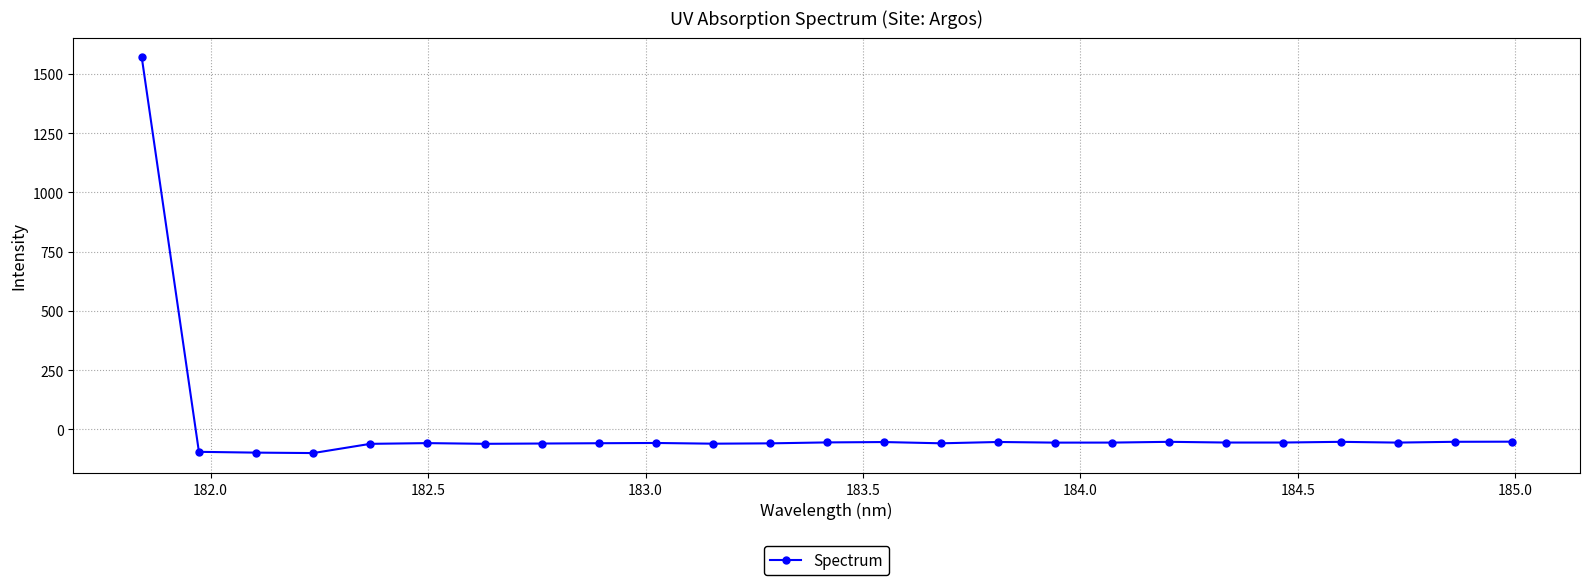

What is the value of the 7th point from the left?

-60.8